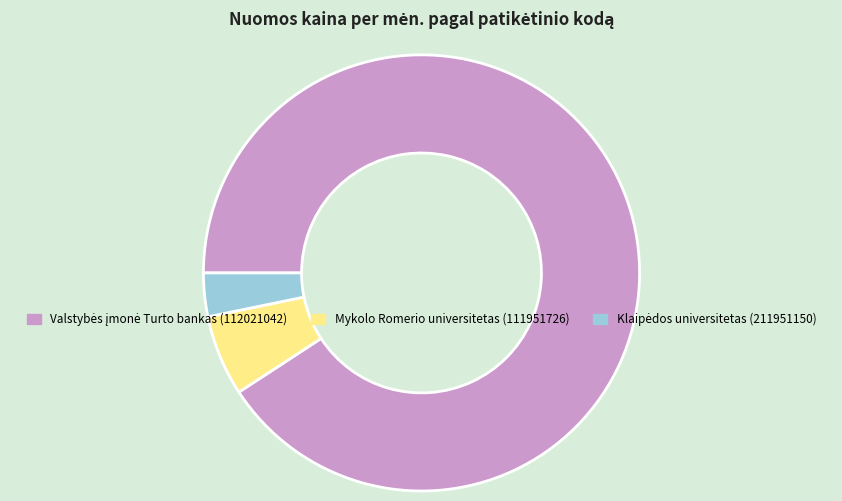

Does any single category account for the majority?

Yes